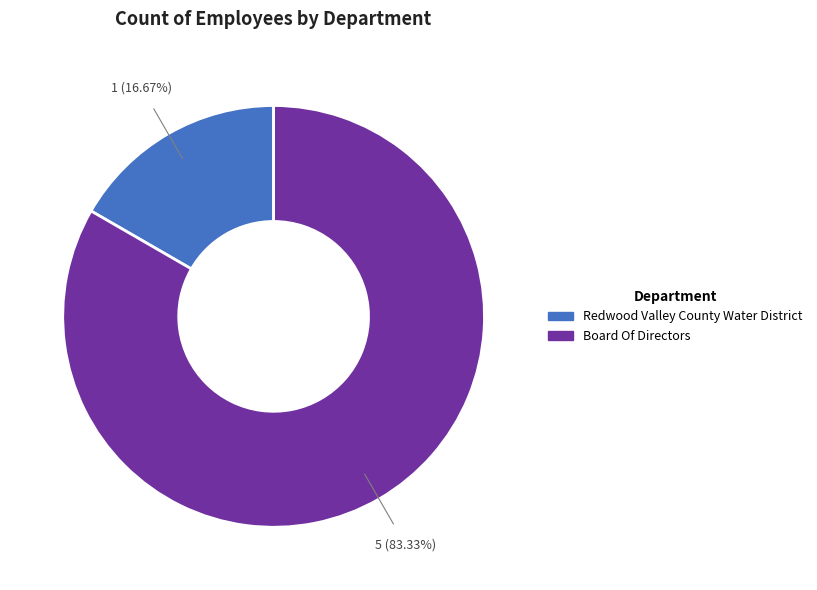

Combined, what portion of the pie is Board Of Directors and Redwood Valley County Water District?

100.0%